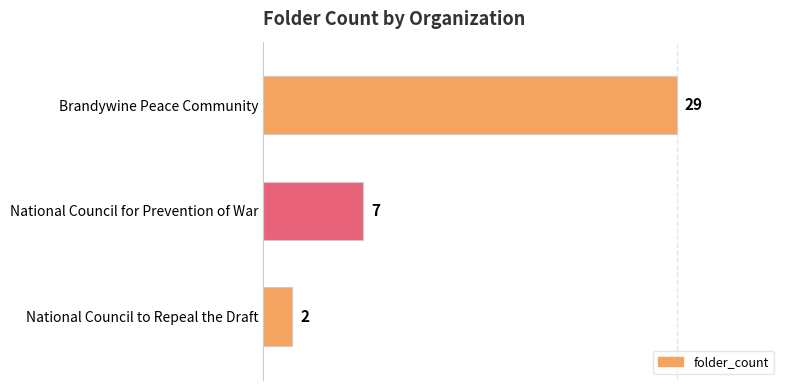

What value does the data have at Brandywine Peace Community, to the nearest 5?

30